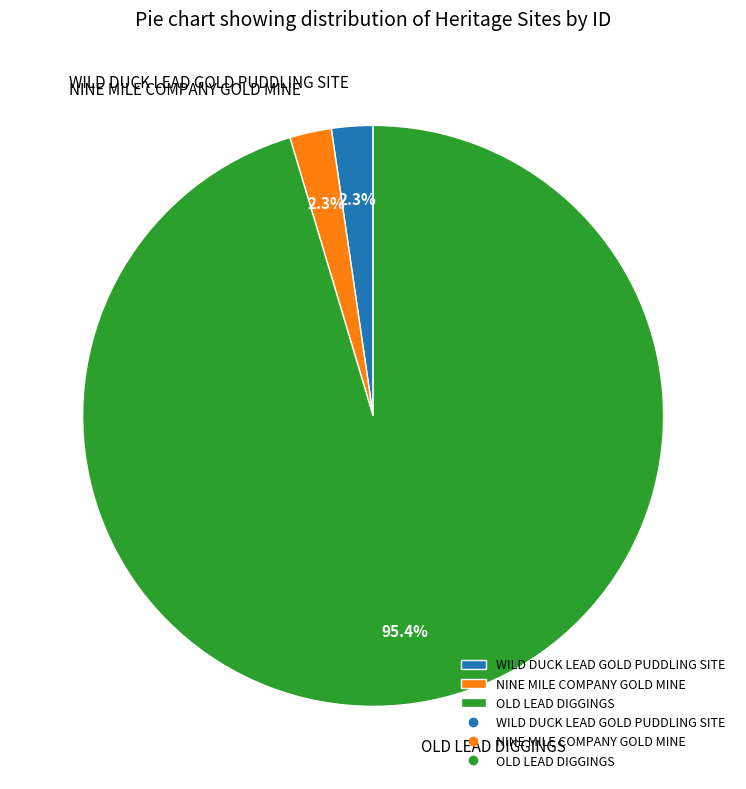

Which slice represents more than half of the pie?

OLD LEAD DIGGINGS